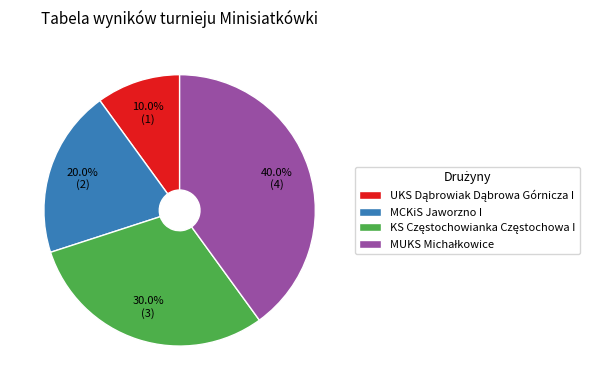

Is there any slice that represents more than half of the pie?

No